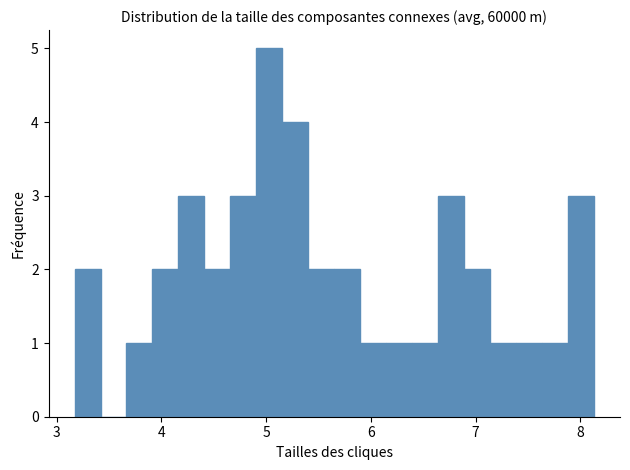

Around what value on the x-axis is the tallest bar? Give the approximate position of its centre, as read against the axis.

5.0